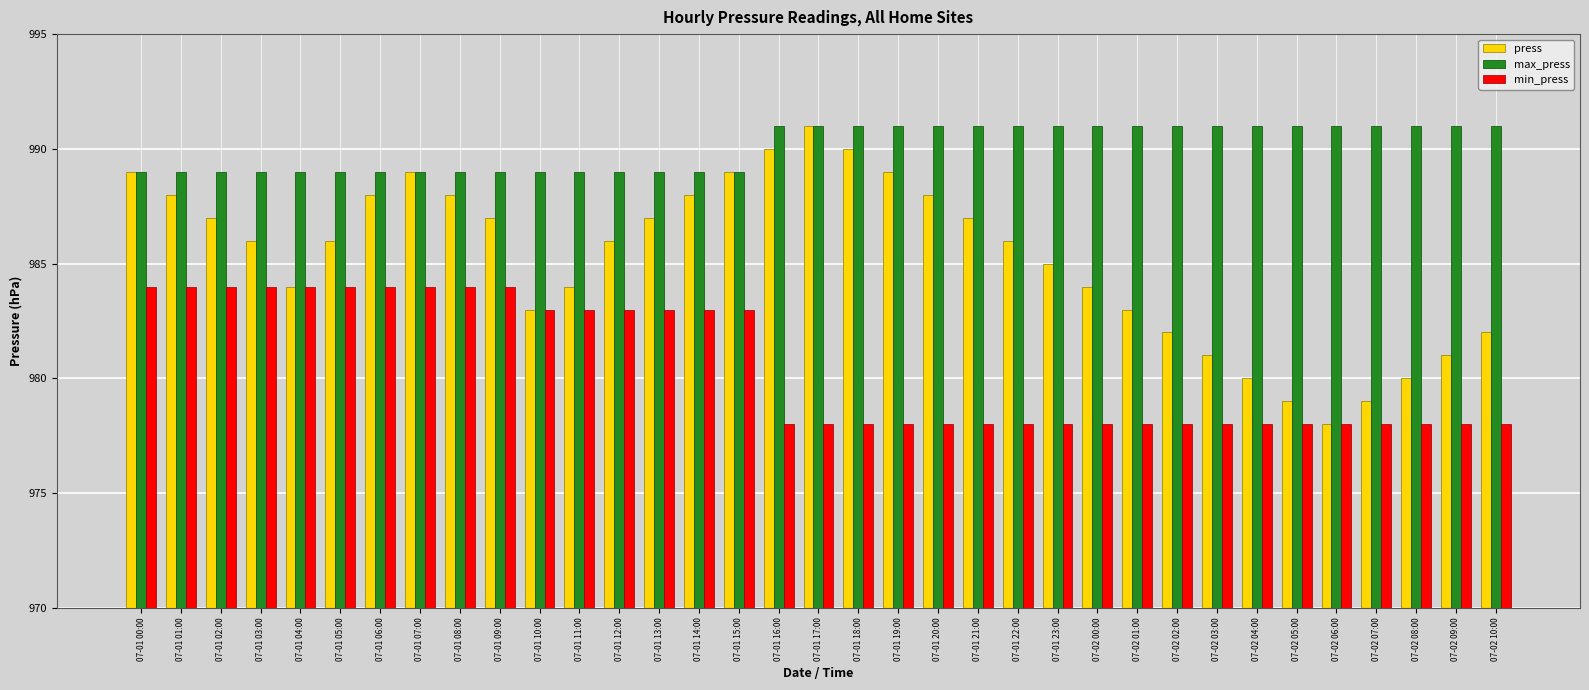

What is the maximum value for press?

991